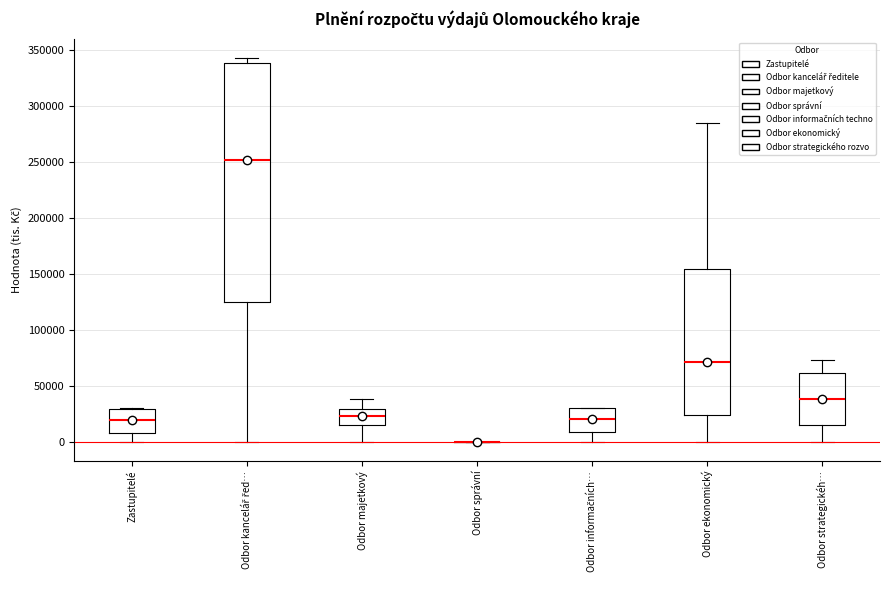

Reading left to right, read every box against the y-axis: the position of its median line, the range the box covers, and the ends of its whiskers. The values are not printed on the chart, so give them approximately, as read against the axis.

Zastupitelé: median 20000, box 10000 to 30000, whiskers 0 to 30000
Odbor kancelář řed…: median 250000, box 125000 to 340000, whiskers 0 to 345000
Odbor majetkový: median 25000, box 15000 to 30000, whiskers 0 to 40000
Odbor správní: box collapsed to a line at 0, whiskers 0 to 0
Odbor informačních…: median 20000, box 10000 to 30000, whiskers 0 to 30000
Odbor ekonomický: median 70000, box 25000 to 155000, whiskers 0 to 285000
Odbor strategickéh…: median 40000, box 15000 to 60000, whiskers 0 to 75000